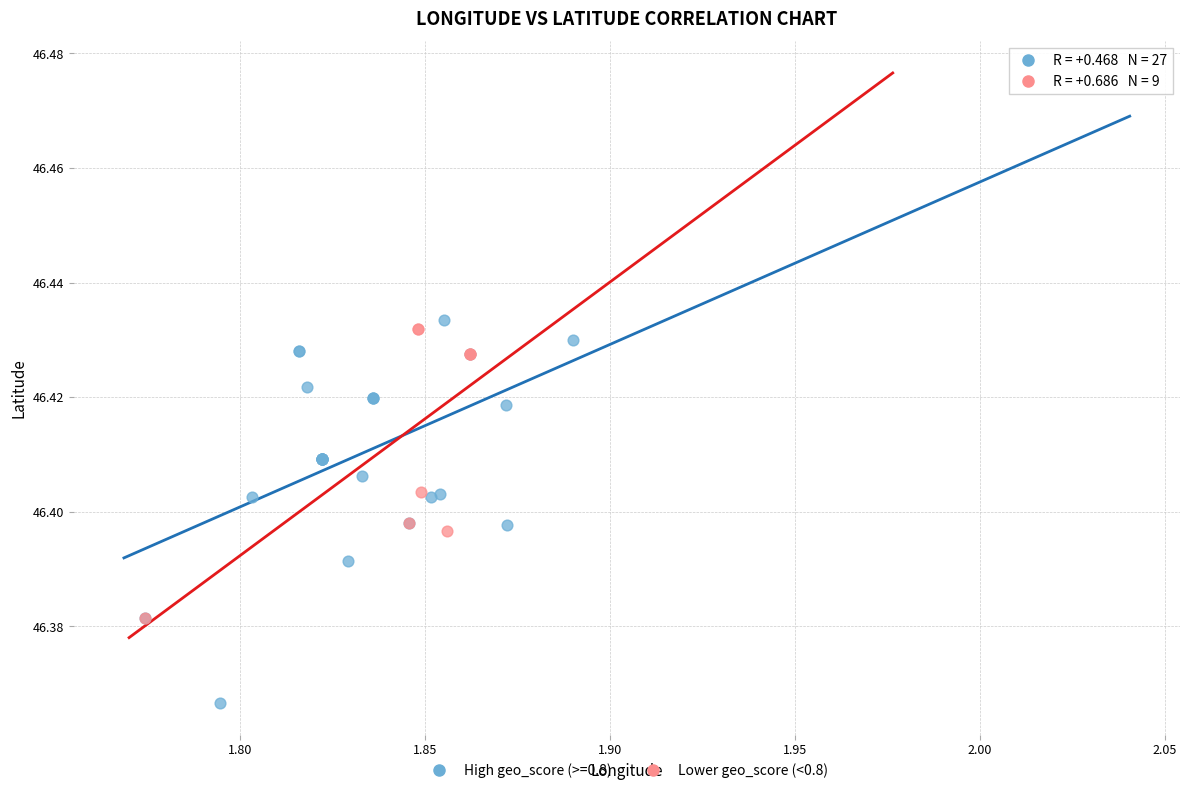

Which series has the widest spread of Y values?

High geo_score (>=0.8)